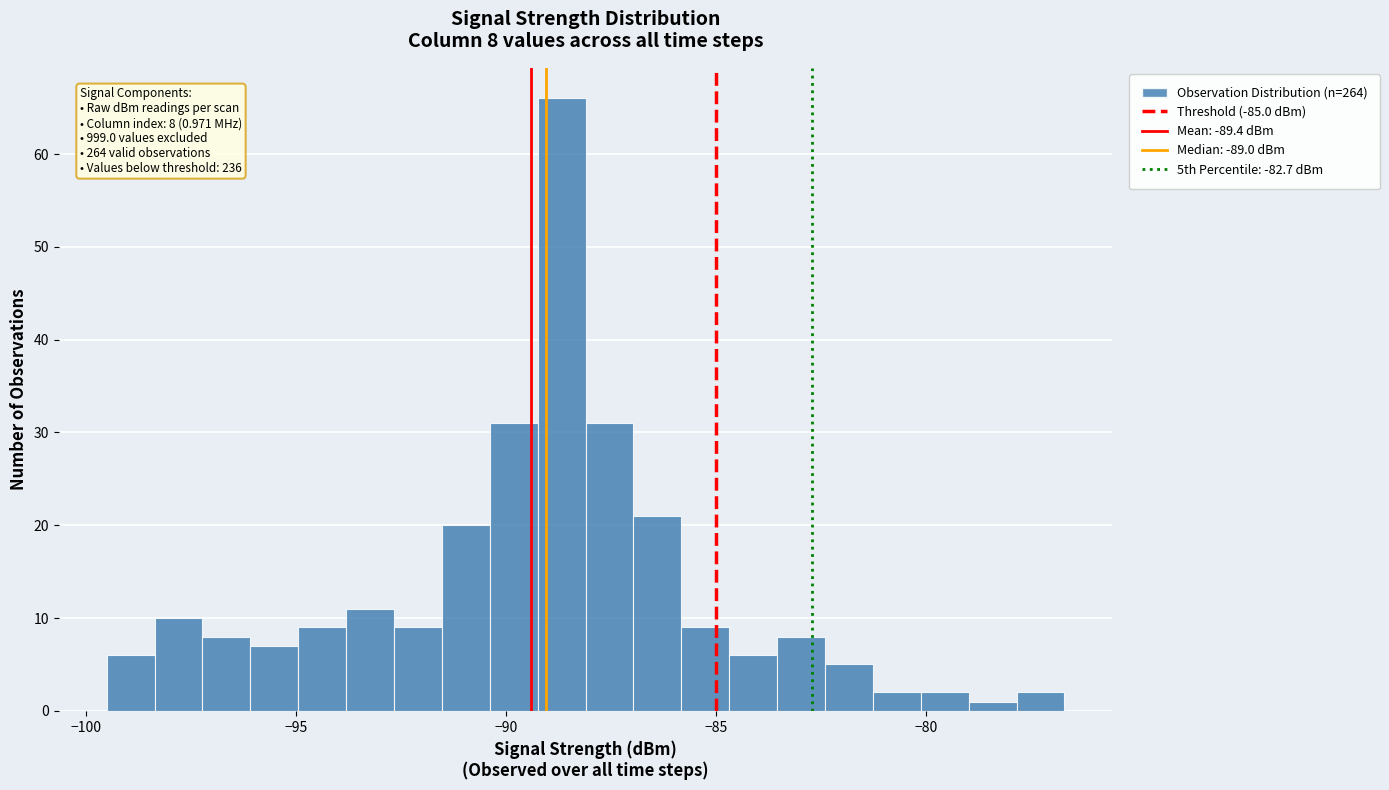

Read against the x-axis, roughly where is the centre of the tallest bar?

-88.5